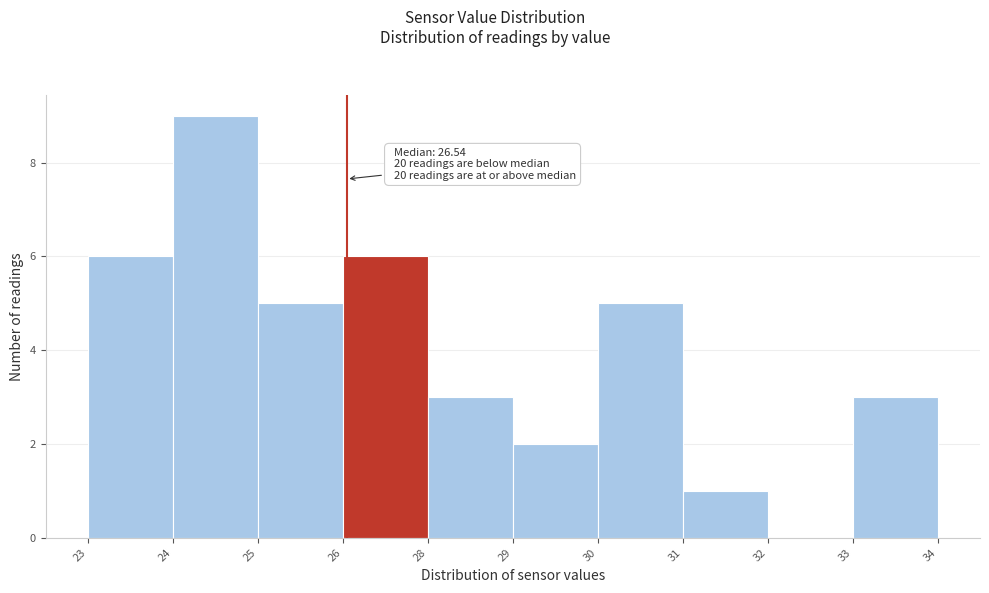

Reading left to right, list all the values displayed in this chart.

23=6	24=9	25=5	26=6	28=3	29=2	30=5	31=1	32=0	33=3